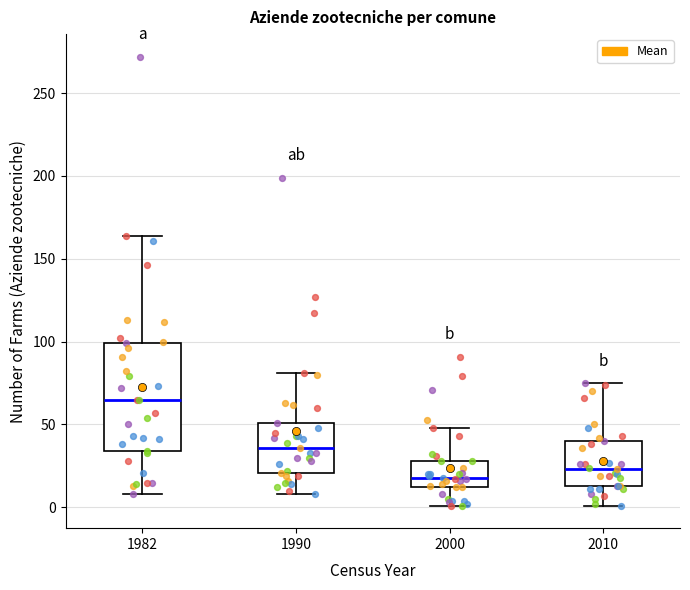

Comparing the boxes themselves (not the whiskers), which one is the tallest?

1982